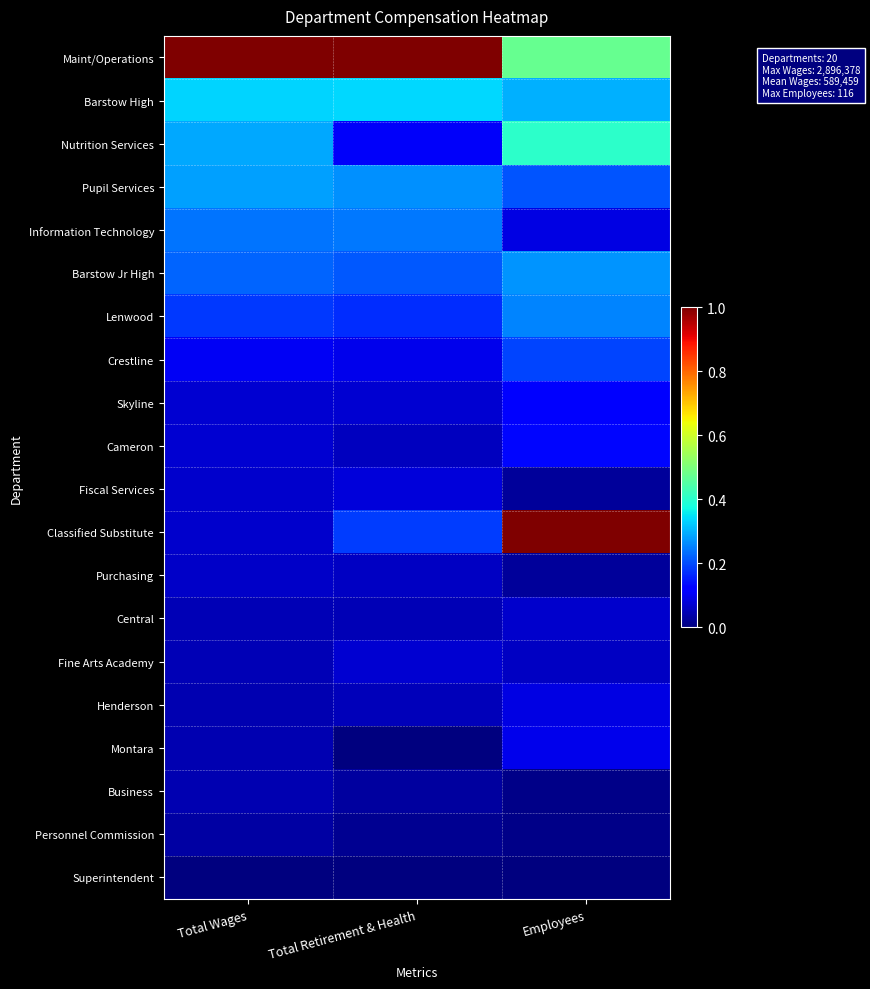

Reading left to right, transcribe all the data shown in this chart.

Maint/Operations: Total Wages=1.0	Total Retirement & Health=1.0	Employees=0.5
Barstow High: Total Wages=0.3	Total Retirement & Health=0.3	Employees=0.3
Nutrition Services: Total Wages=0.3	Total Retirement & Health=0.1	Employees=0.4
Pupil Services: Total Wages=0.3	Total Retirement & Health=0.3	Employees=0.2
Information Technology: Total Wages=0.2	Total Retirement & Health=0.2	Employees=0.1
Barstow Jr High: Total Wages=0.2	Total Retirement & Health=0.2	Employees=0.3
Lenwood: Total Wages=0.2	Total Retirement & Health=0.2	Employees=0.3
Crestline: Total Wages=0.1	Total Retirement & Health=0.1	Employees=0.2
Skyline: Total Wages=0.1	Total Retirement & Health=0.1	Employees=0.1
Cameron: Total Wages=0.1	Total Retirement & Health=0.1	Employees=0.1
Fiscal Services: Total Wages=0.1	Total Retirement & Health=0.1	Employees=0.0
Classified Substitute: Total Wages=0.1	Total Retirement & Health=0.2	Employees=1.0
Purchasing: Total Wages=0.1	Total Retirement & Health=0.1	Employees=0.0
Central: Total Wages=0.0	Total Retirement & Health=0.0	Employees=0.1
Fine Arts Academy: Total Wages=0.0	Total Retirement & Health=0.1	Employees=0.1
Henderson: Total Wages=0.0	Total Retirement & Health=0.1	Employees=0.1
Montara: Total Wages=0.0	Total Retirement & Health=0.0	Employees=0.1
Business: Total Wages=0.0	Total Retirement & Health=0.0	Employees=0.0
Personnel Commission: Total Wages=0.0	Total Retirement & Health=0.0	Employees=0.0
Superintendent: Total Wages=0.0	Total Retirement & Health=0.0	Employees=0.0